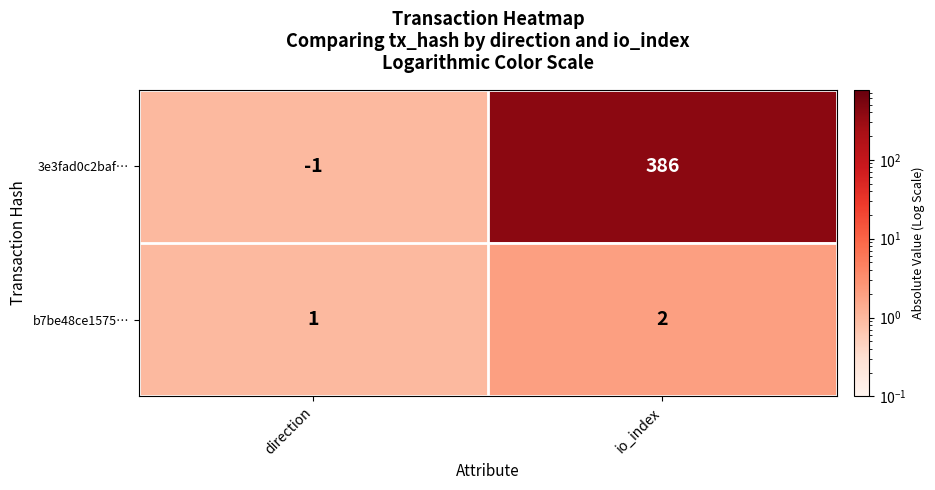

How many categories are shown in the chart?

2